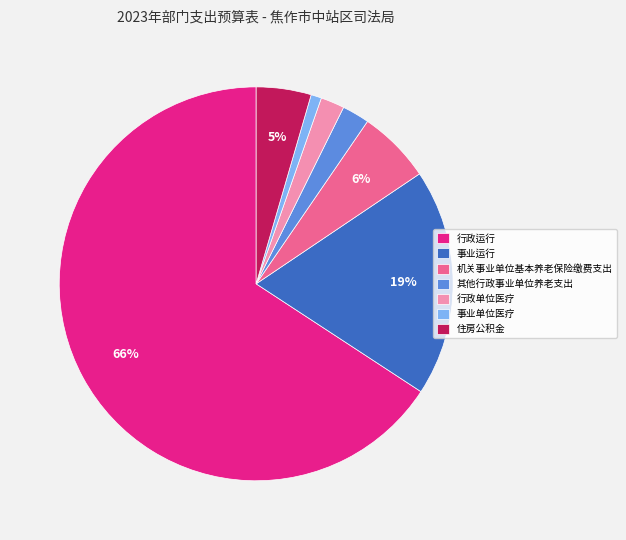

Do 住房公积金 and 行政单位医疗 together represent more than half of the pie?

No